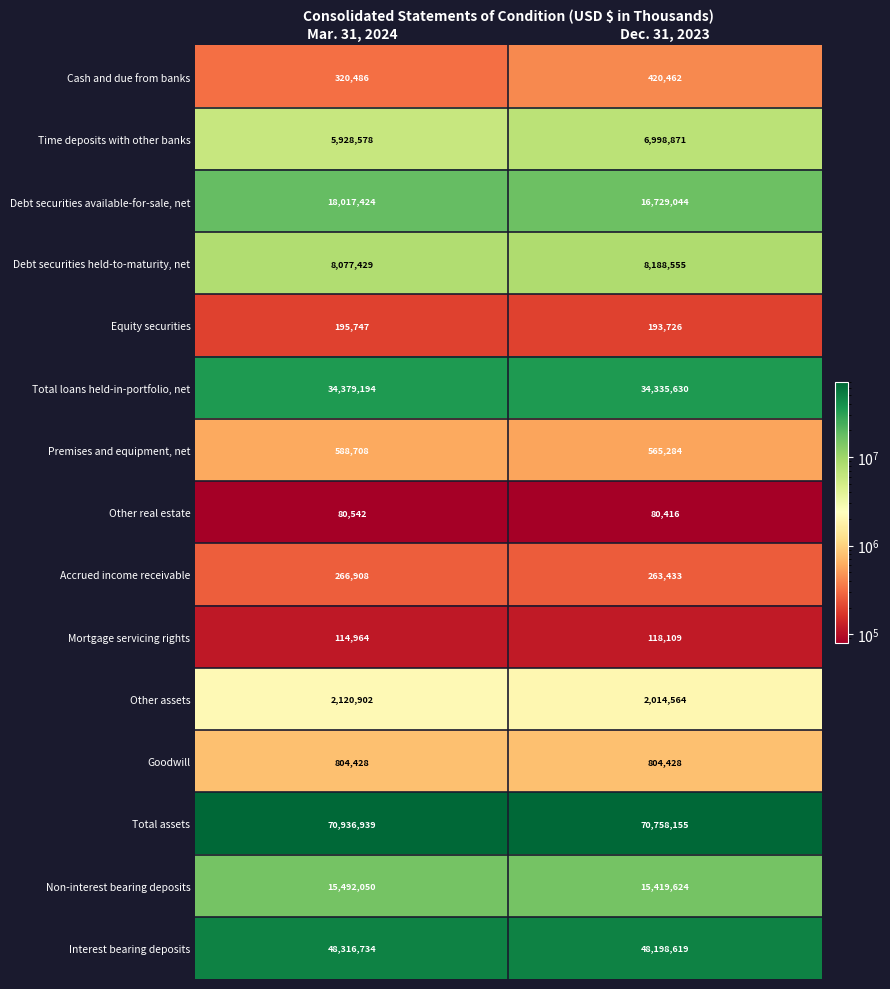

List the series in order of their peak value, lowest first.

Other real estate, Mortgage servicing rights, Equity securities, Accrued income receivable, Cash and due from banks, Premises and equipment, net, Goodwill, Other assets, Time deposits with other banks, Debt securities held-to-maturity, net, Non-interest bearing deposits, Debt securities available-for-sale, net, Total loans held-in-portfolio, net, Interest bearing deposits, Total assets